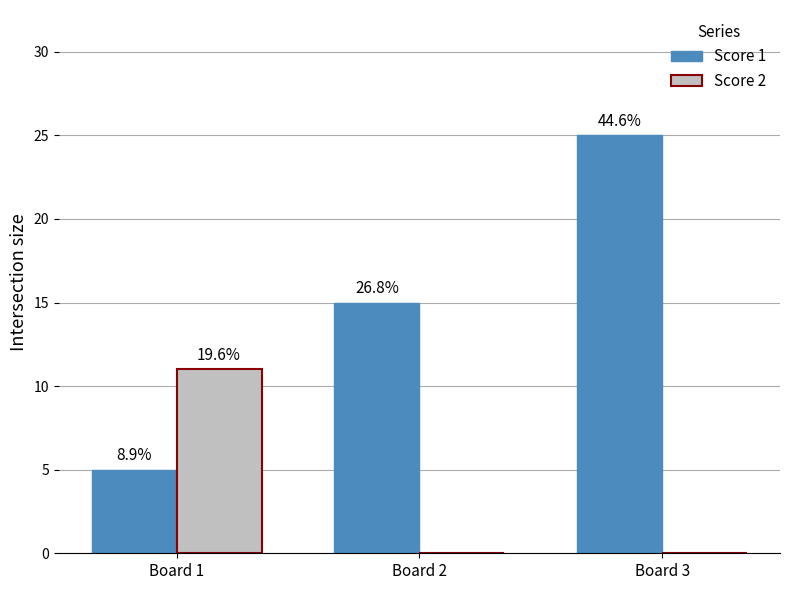

What is the difference between the highest and lowest values at Board 3?

25